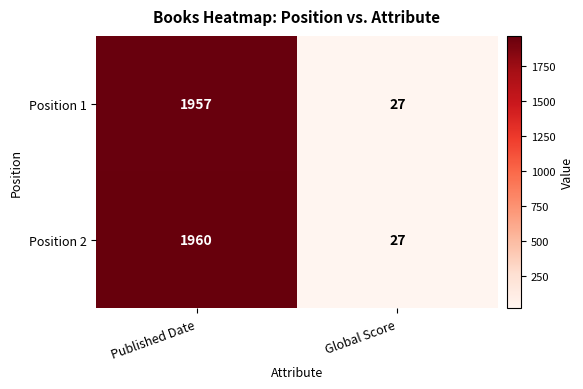

Which series changed the most between Published Date and Global Score?

Position 2